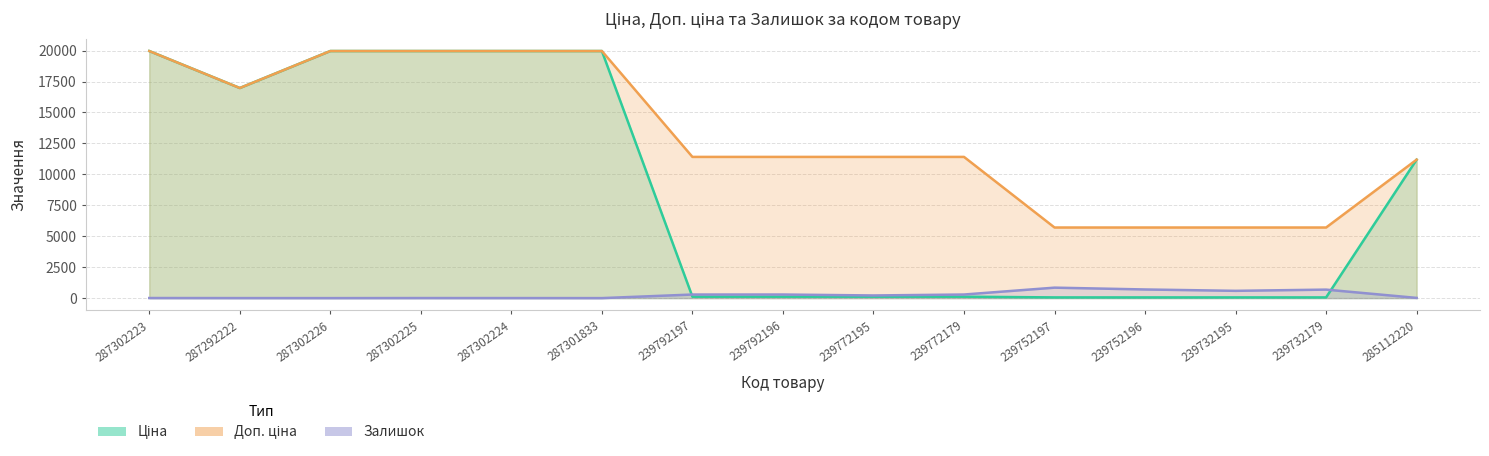

True or false: Доп. ціна has more than 2 interior local peaks.

False